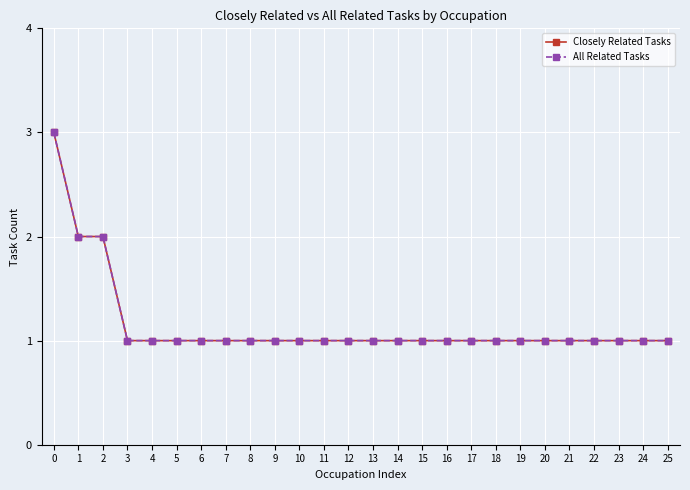

Does the chart have visible grid lines?

Yes